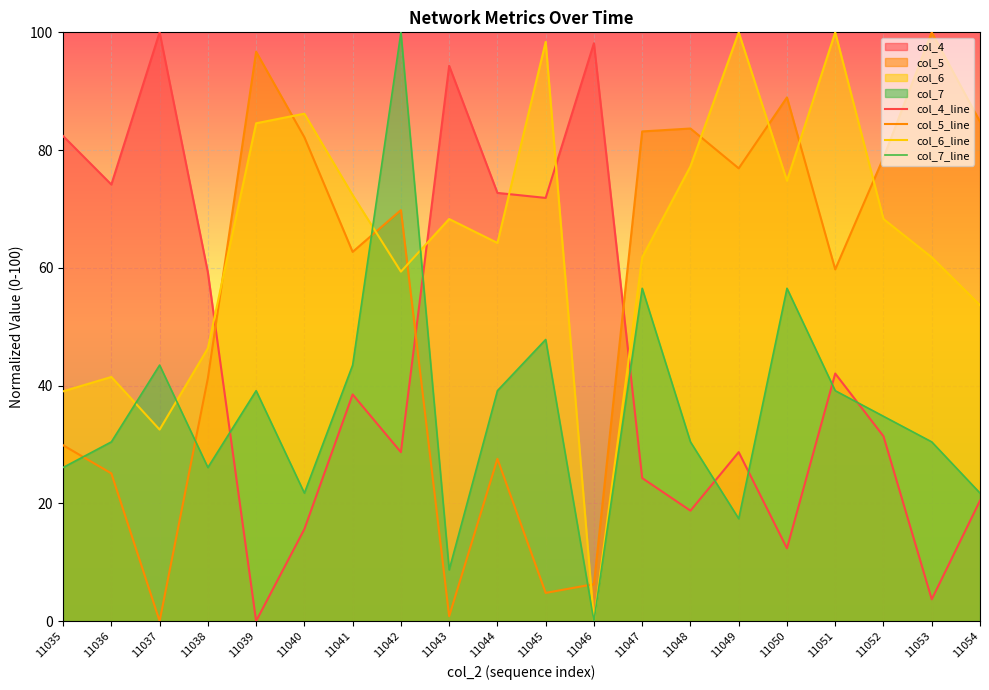

What is the spread (max minus min) of values at 11035?

56.3